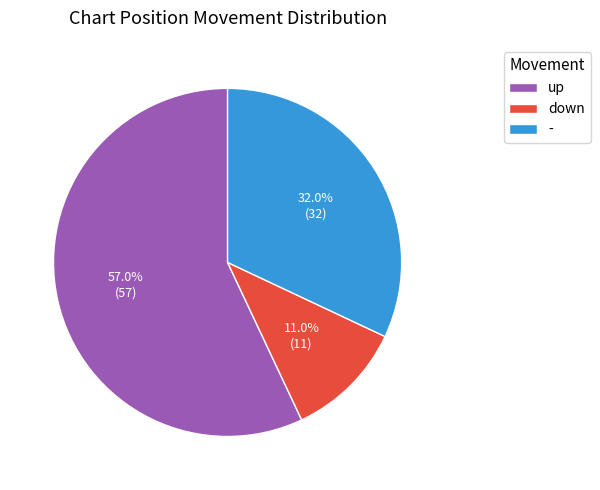

Approximately how many times larger is the value at up compared to down?

5.2